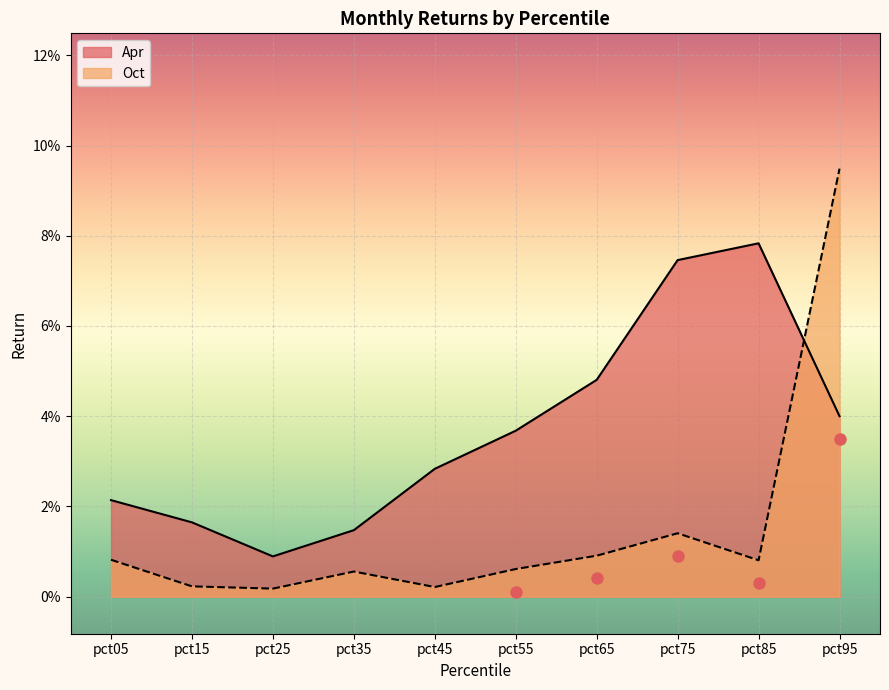

Which series has the widest spread of values?

Oct